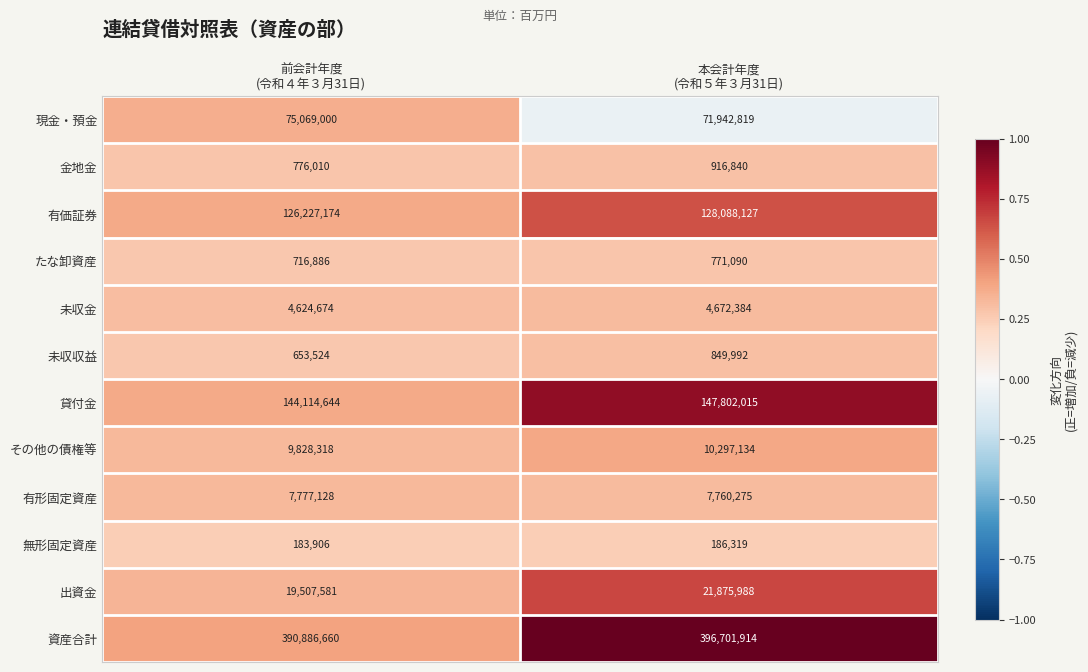

At which category does the chart reach its peak across all series?

本会計年度
(令和５年３月31日)